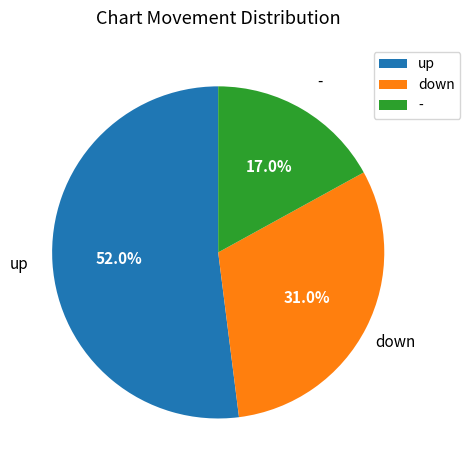

To the nearest percent, what is the difference between the largest and smallest slice percentages?

35%